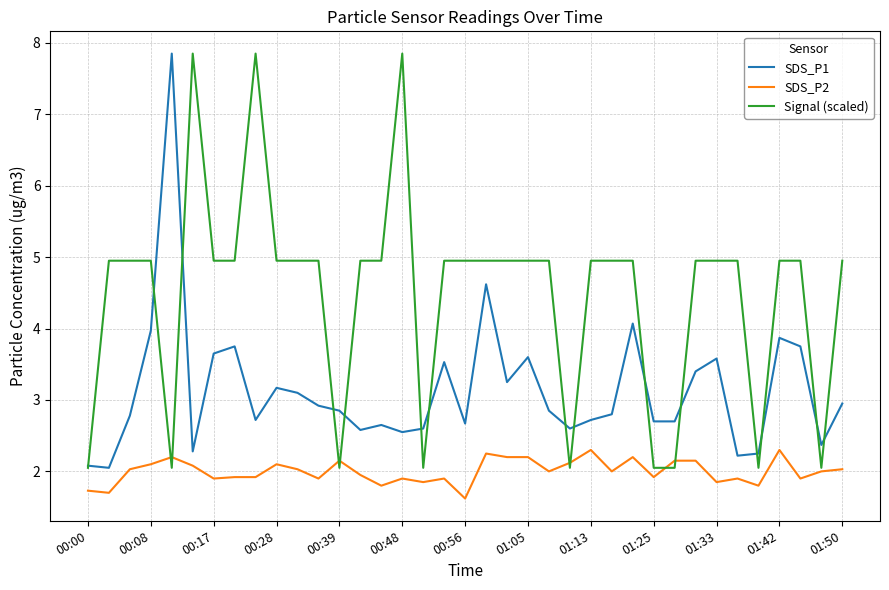

What is the lowest value of the SDS_P2 series?

1.6